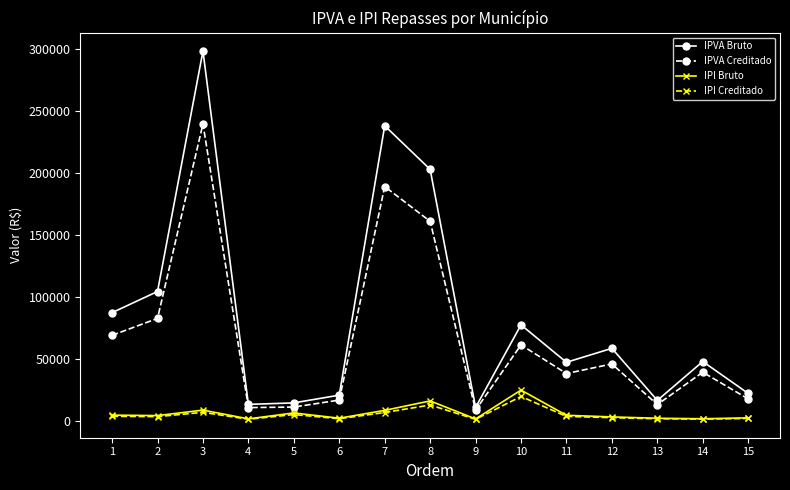

True or false: IPVA Bruto has more than 2 interior local peaks.

True